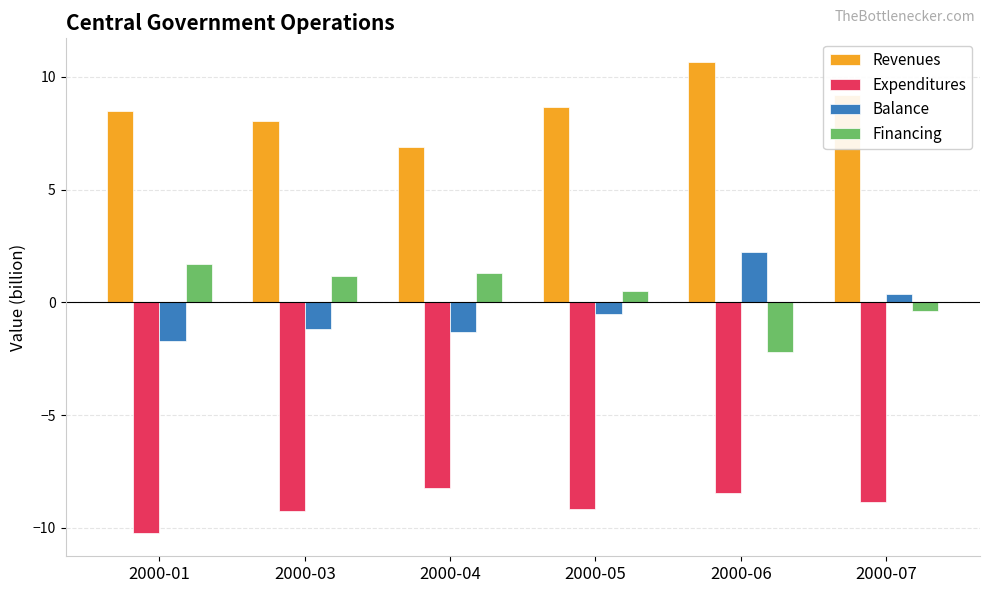

How many series are shown in this chart?

4